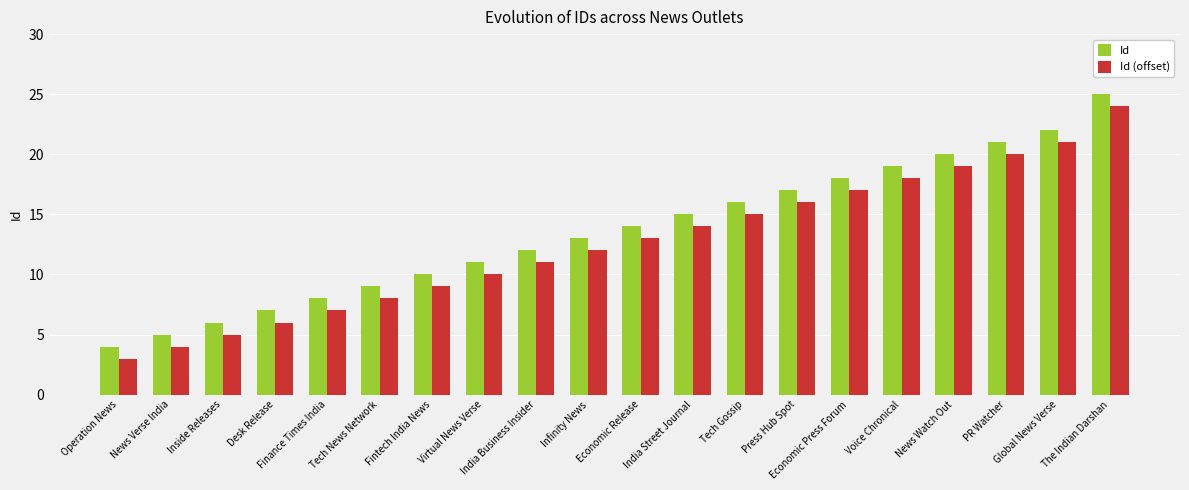

What is the label of the 10th bar from the left?

Infinity News